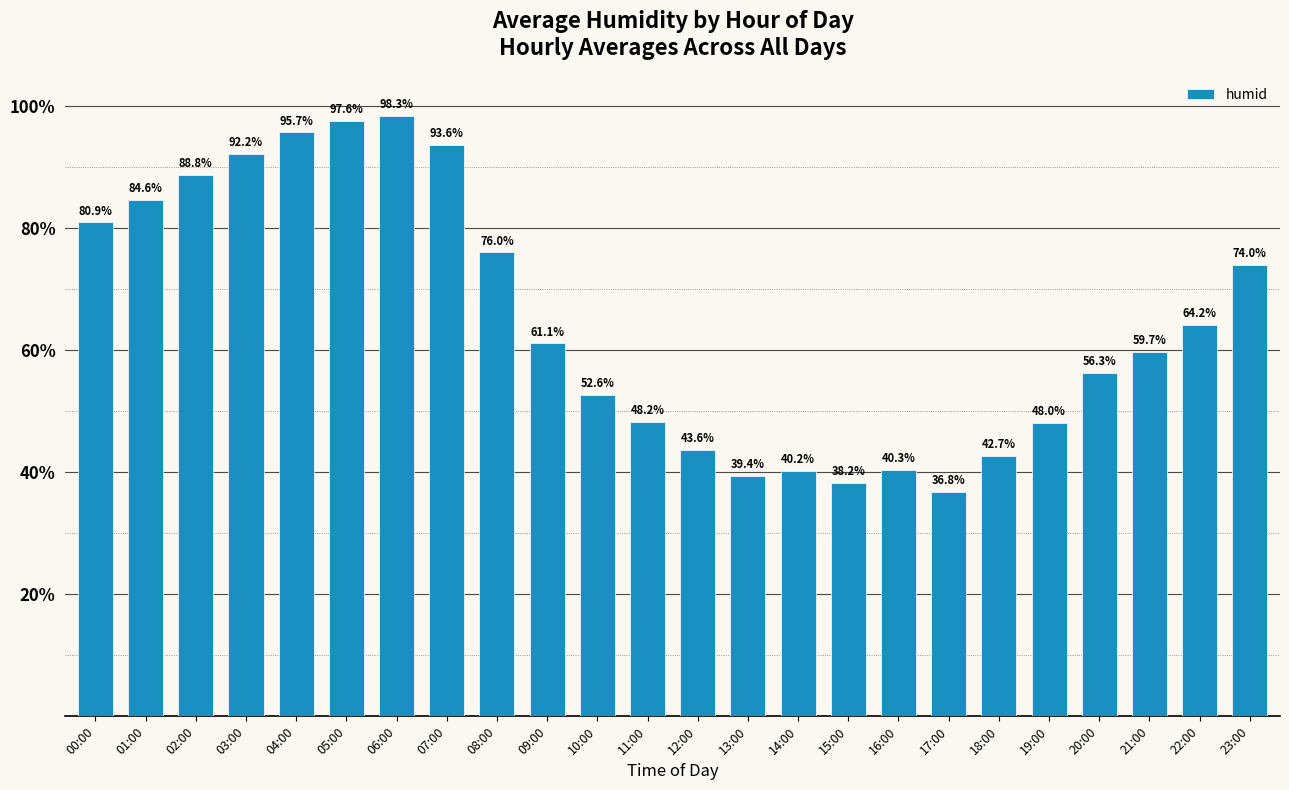

The chart shows a value of 17.2 at 16:00. True or false?

False